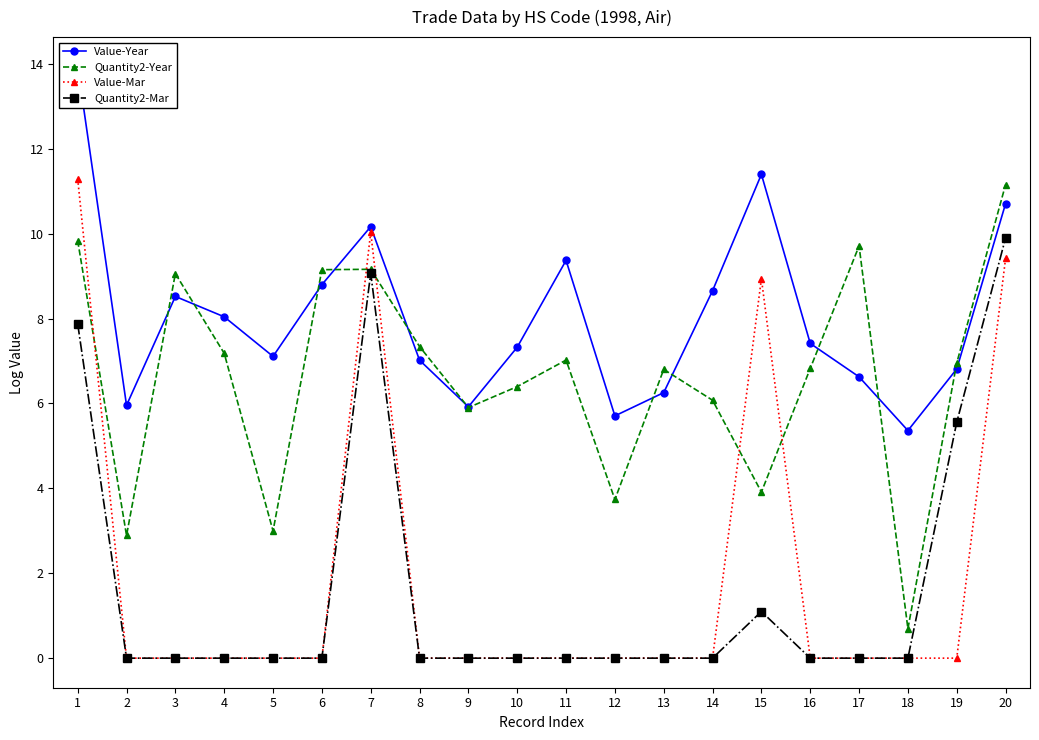

Where do Quantity2-Year and Value-Mar first cross each other?

1 and 2